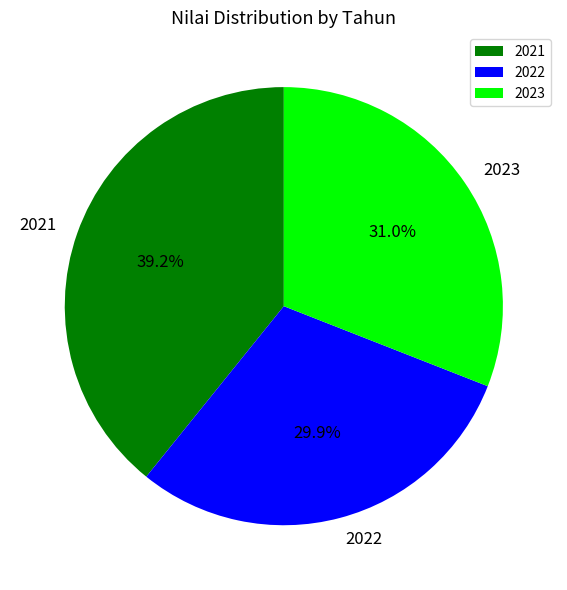

To the nearest percent, what is the difference between the 2022 and 2021 slice percentages?

9%